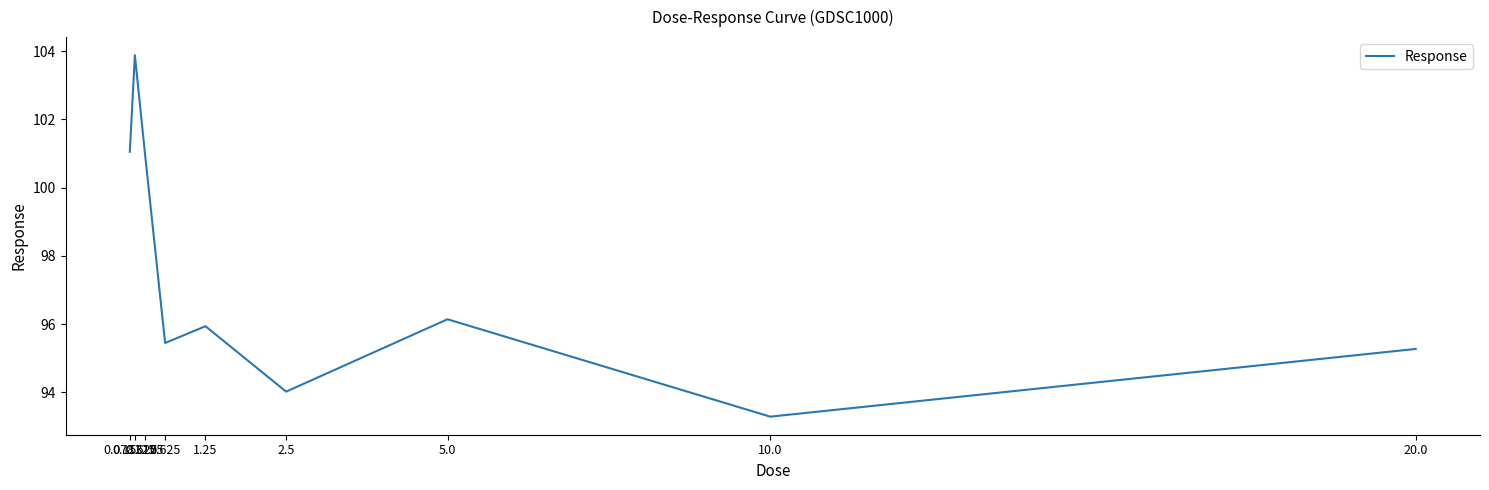

What is the change in value from 1.25 to 20.0?

-0.7